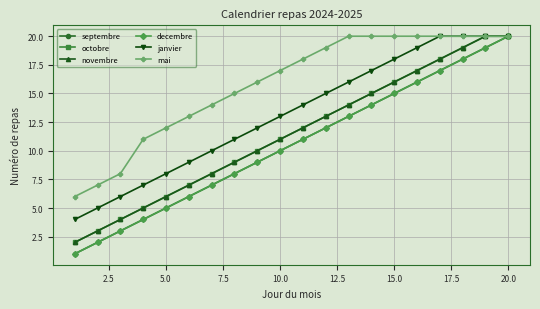

True or false: septembre has more than 2 interior local peaks.

False